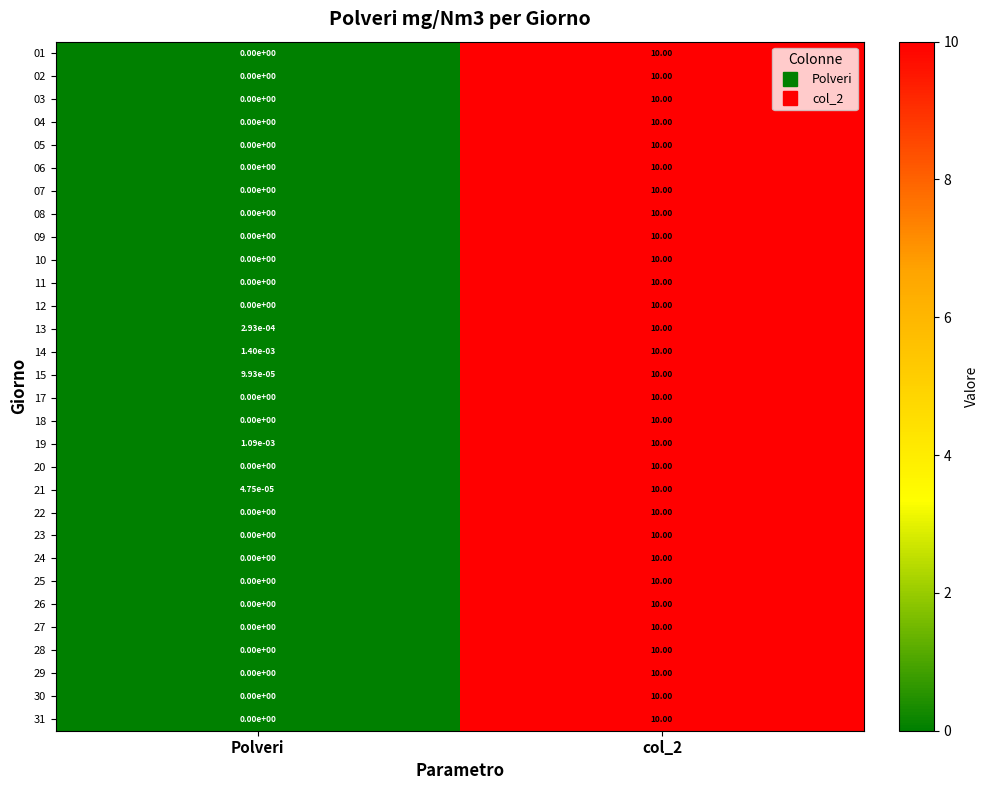

Where is 25 nearest to the value 5?

Polveri